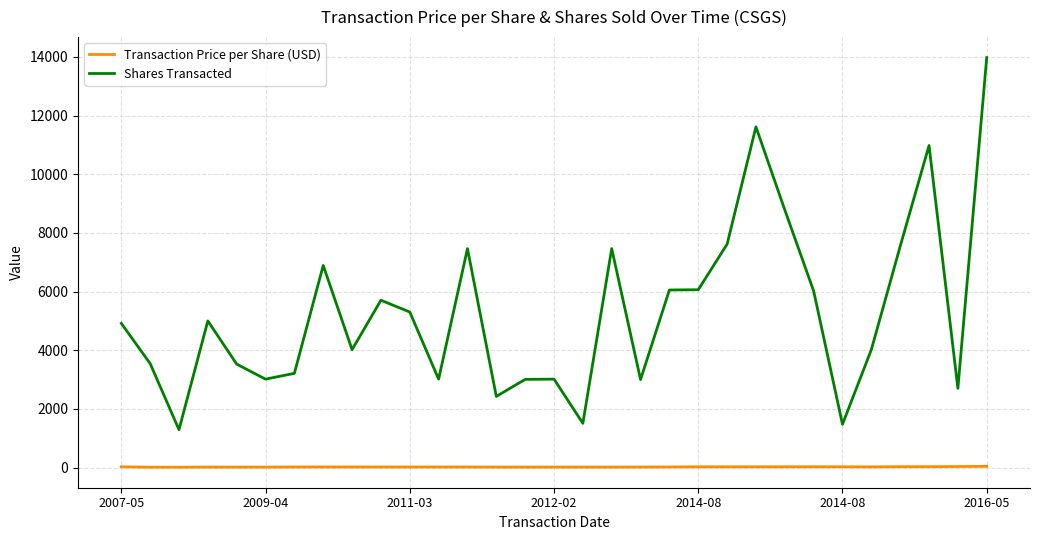

Which series has the largest total across all categories?

Shares Transacted